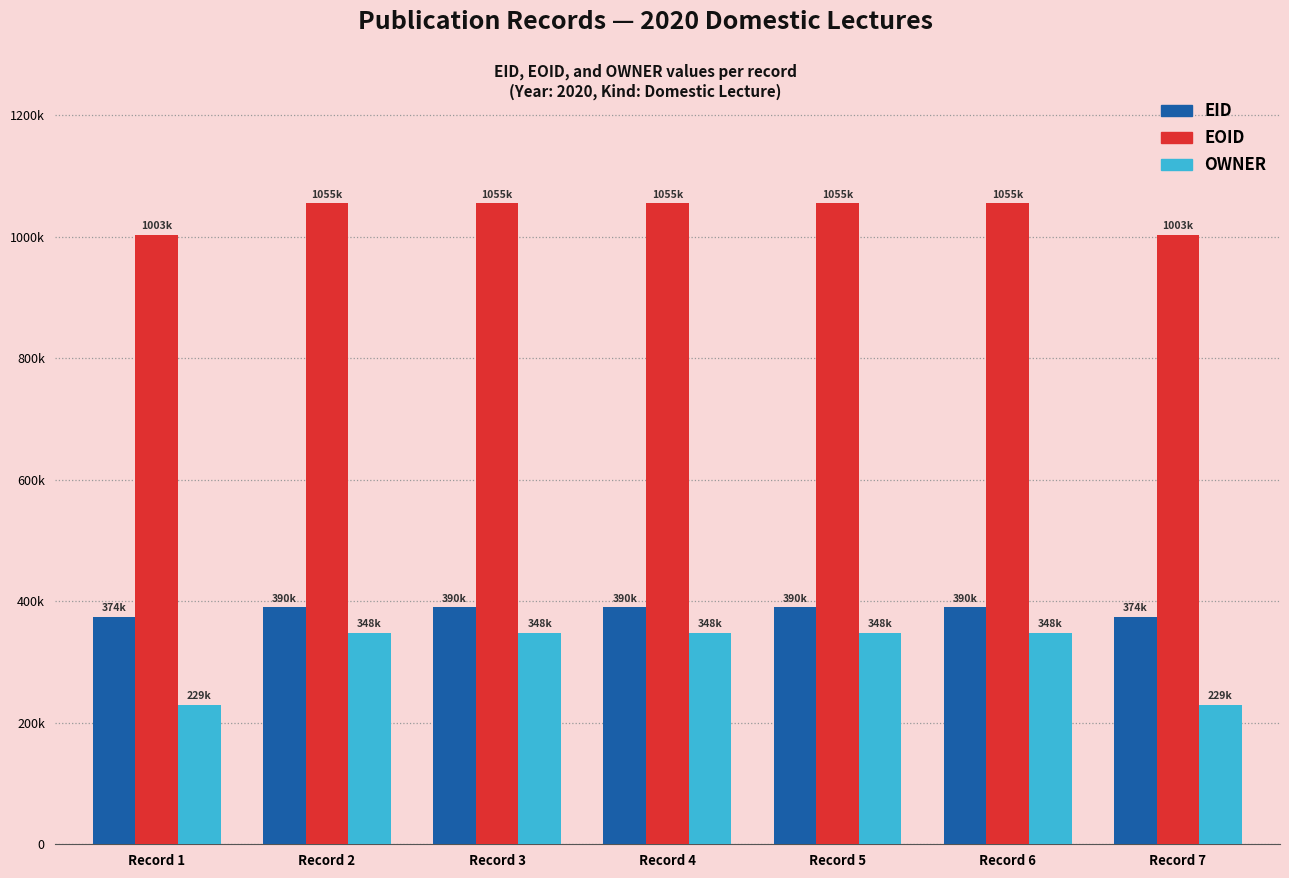

Which series has the largest total across all categories?

EOID